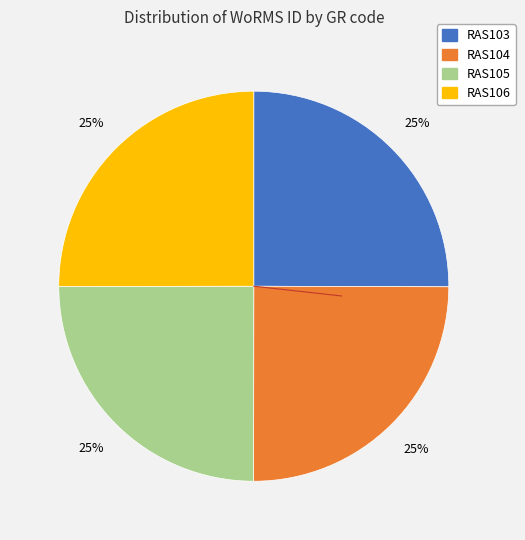

Does any single category account for the majority?

No